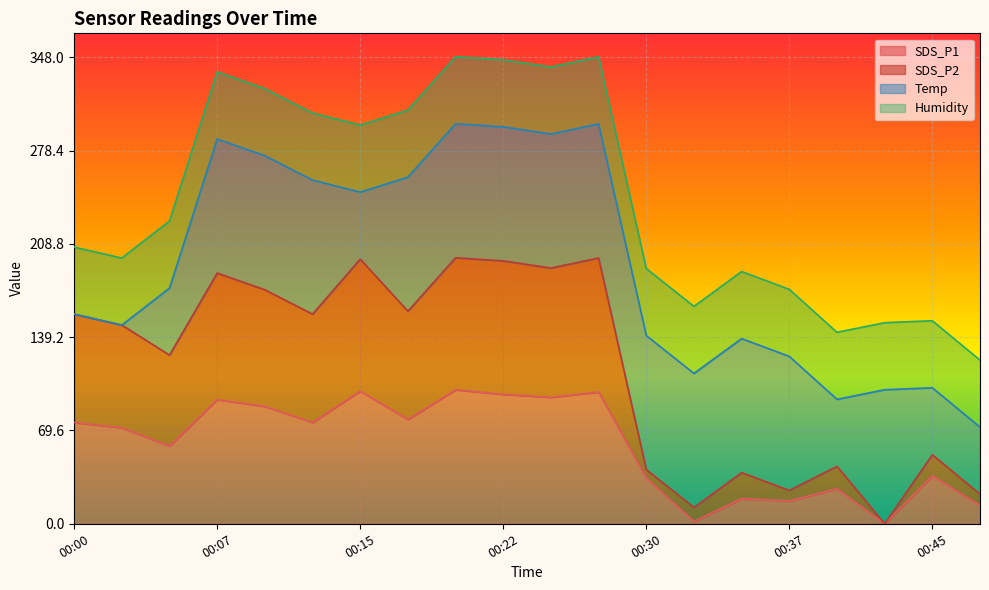

What is the total value across all series at 00:37?

174.9